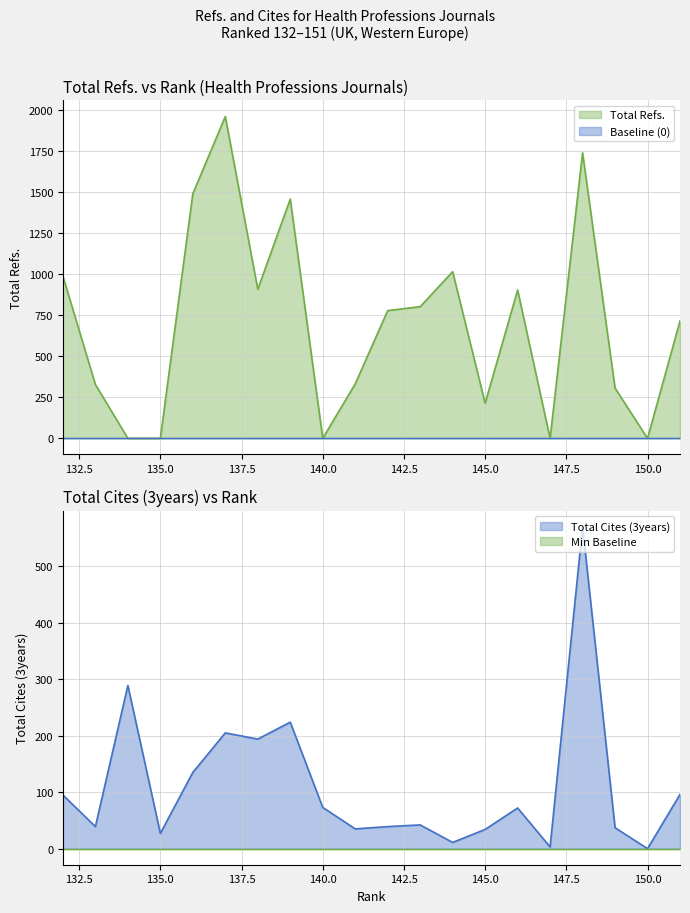

Rank the series by their maximum value, from lowest to highest.

Total Cites (3years), Total Refs.